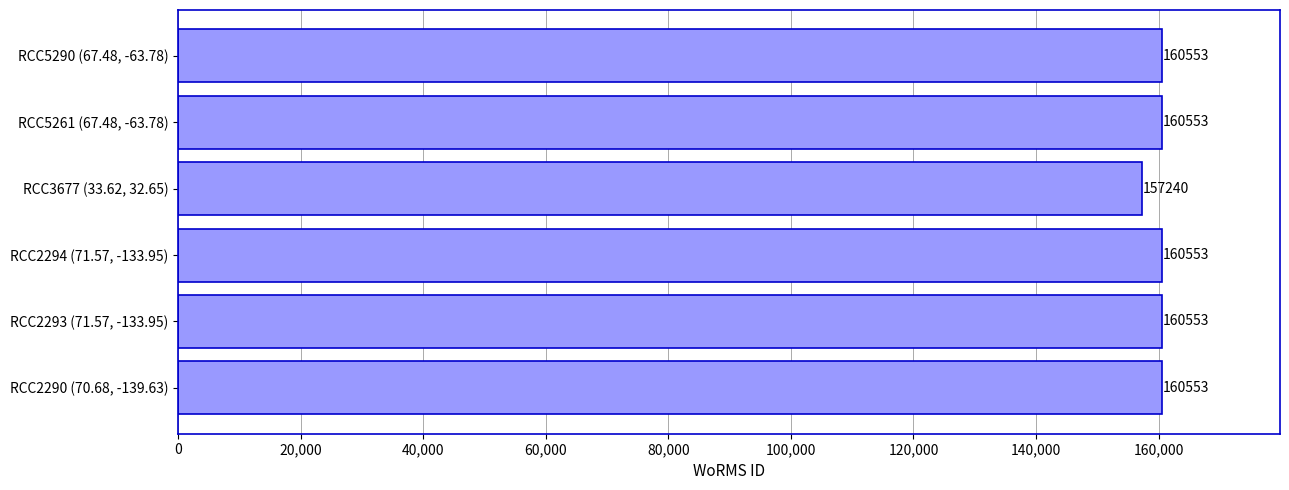

How many bars are there in total?

6